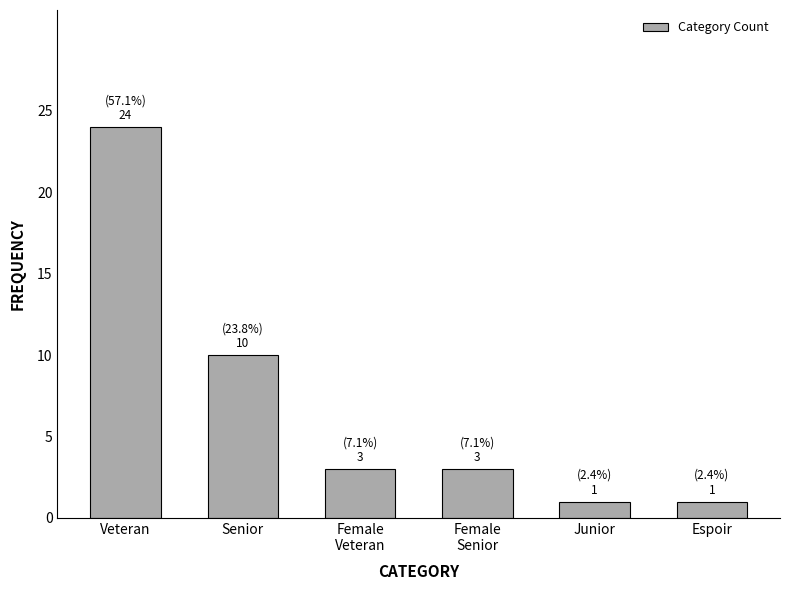

Reading right to left, what are all the values shown in this chart?

1	1	3	3	10	24